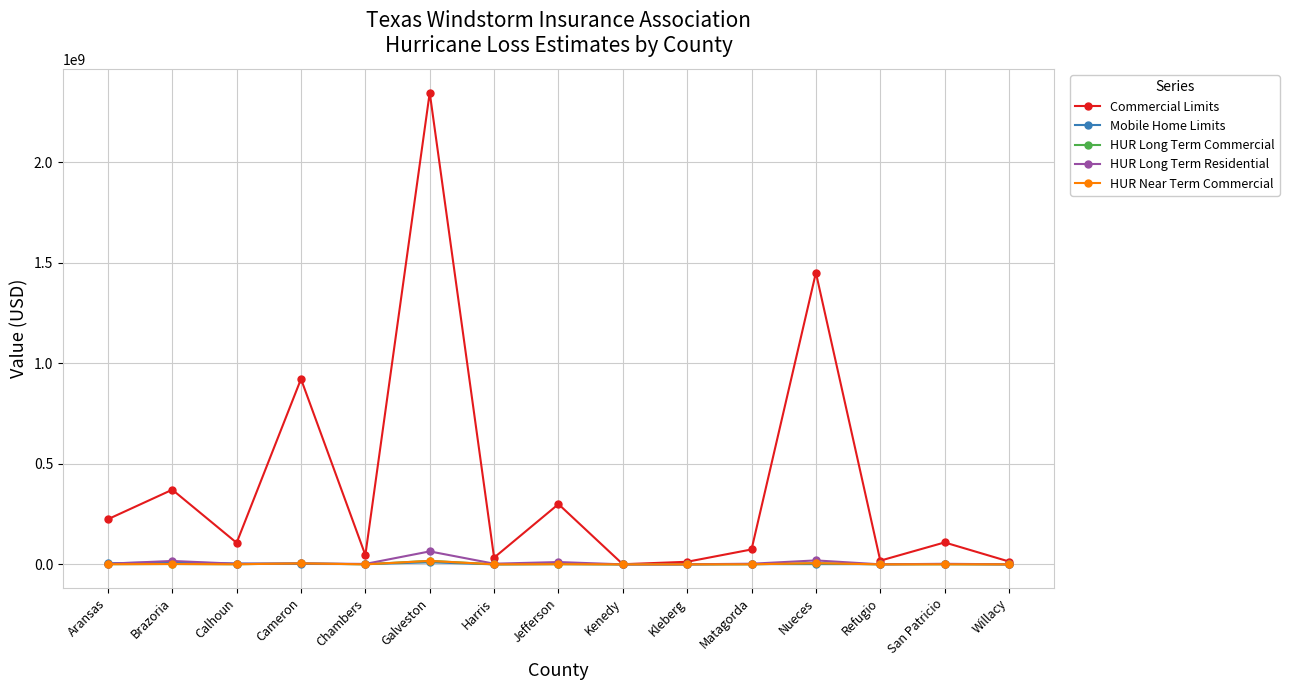

What is the maximum value shown in the chart?

2345874517.6